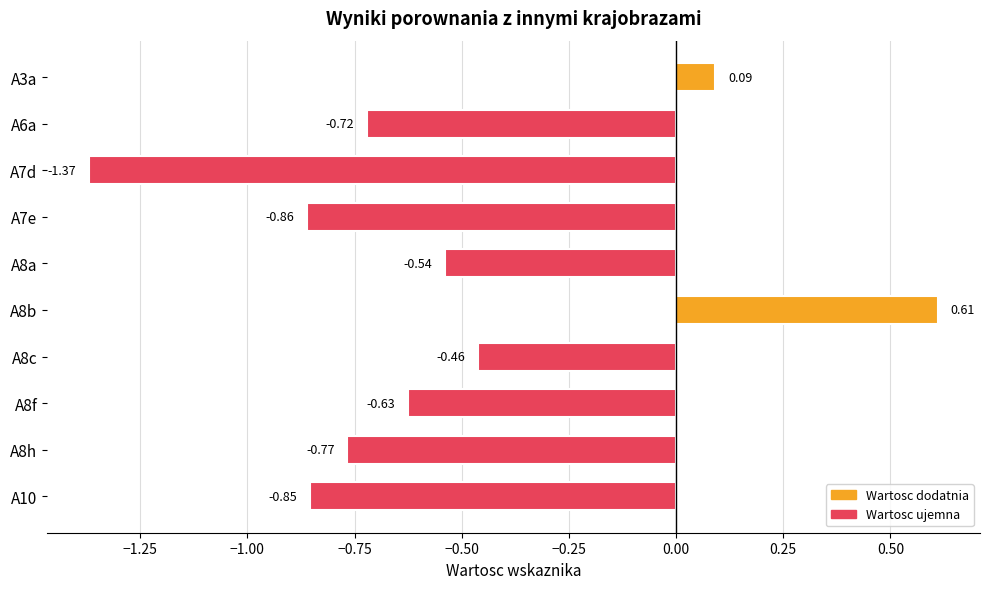

Which has a higher value, A7e or A3a?

A3a